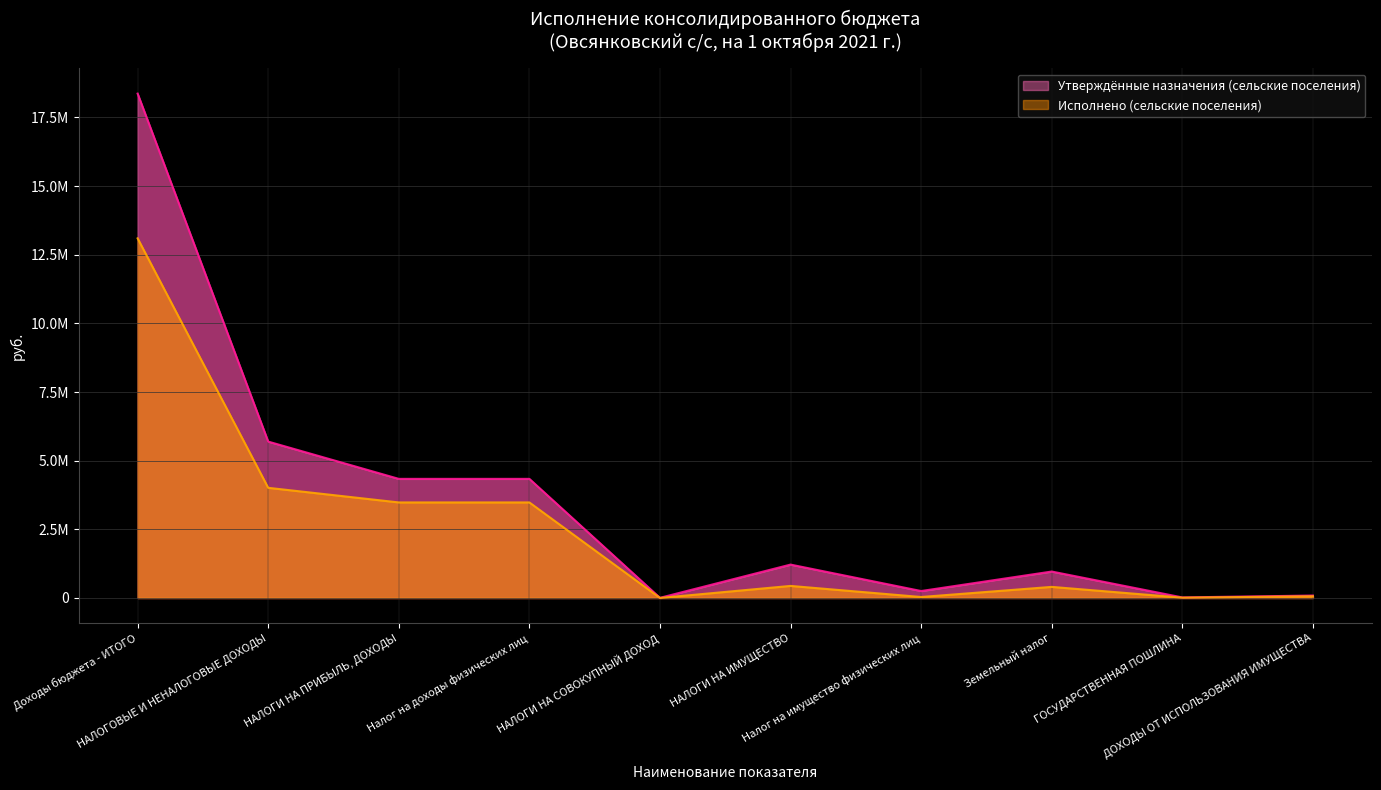

What is the average value of the Утверждённые назначения (сельские поселения) series?

3527929.1